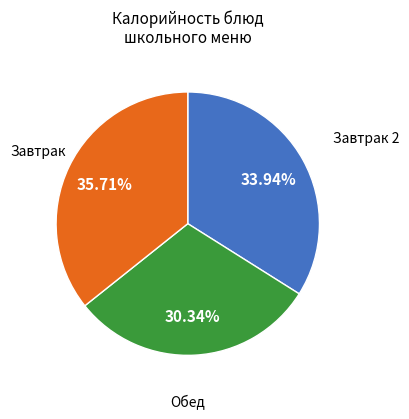

Is there a majority slice in this chart?

No